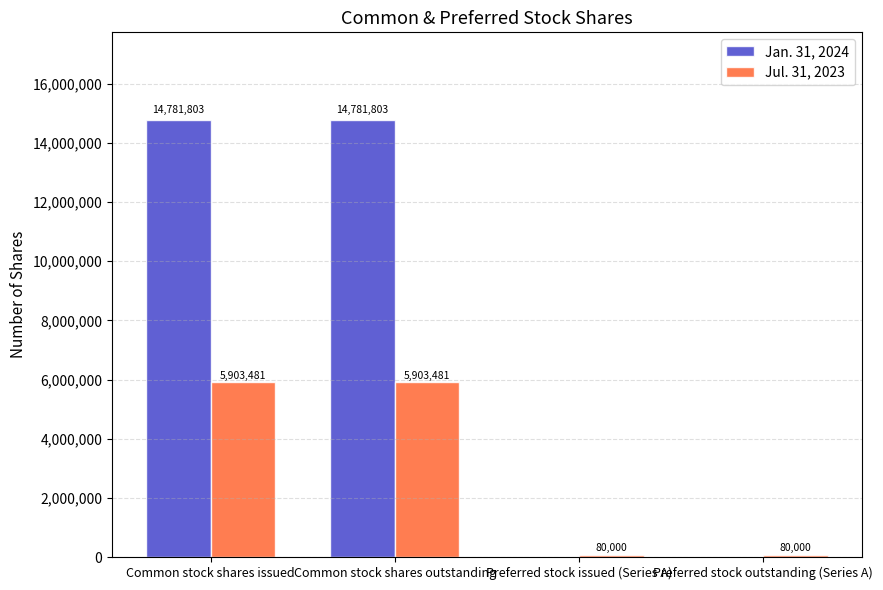

Is the value of Jul. 31, 2023 at Preferred stock outstanding (Series A) greater than the value of Jan. 31, 2024 at Preferred stock issued (Series A)?

Yes